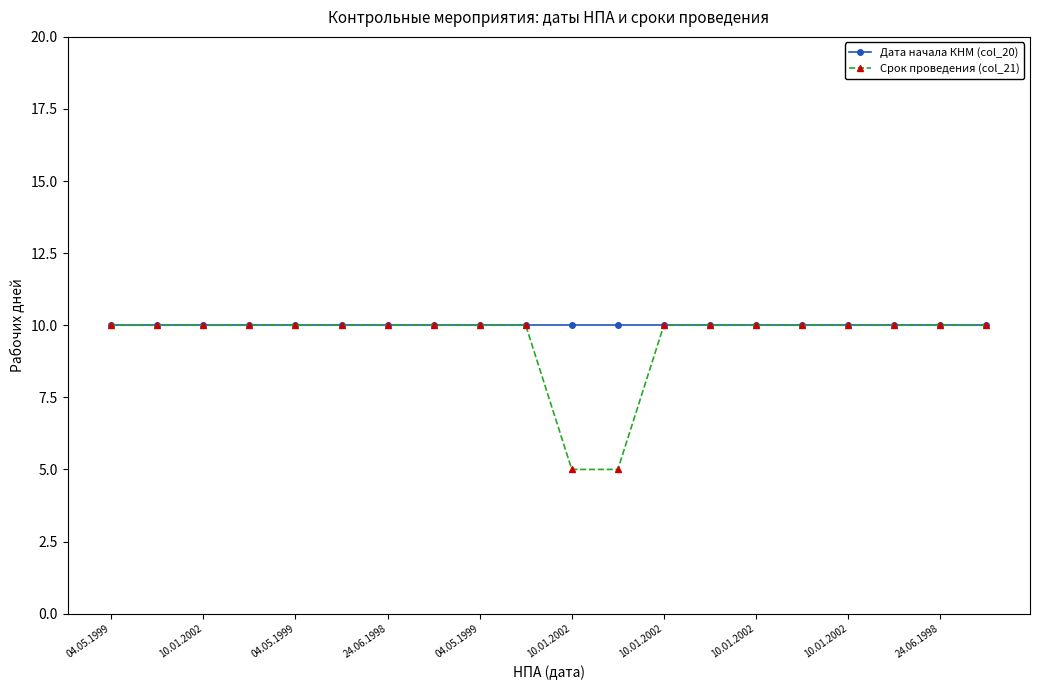

Does the chart display data point markers on the line(s)?

Yes